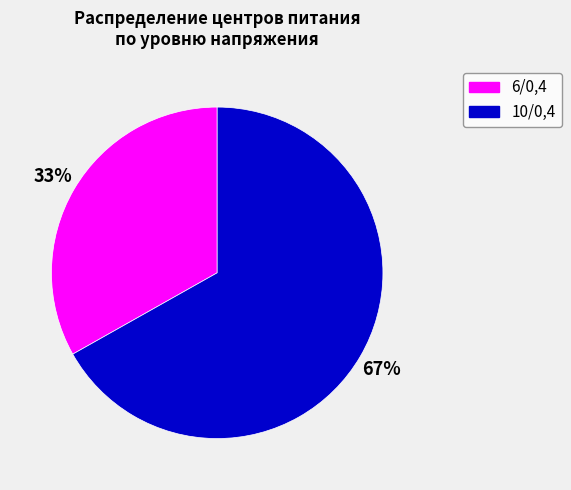

Is the sum of 10/0,4 and 6/0,4 greater than half?

Yes